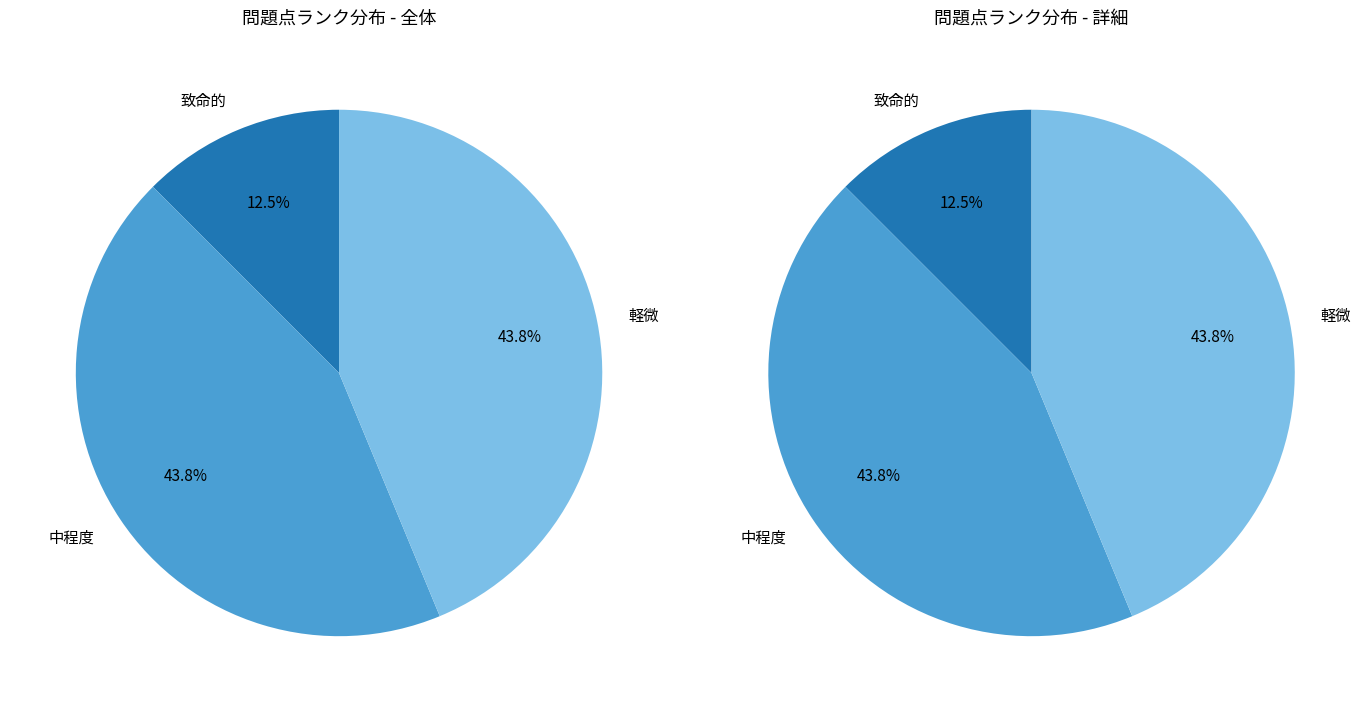

Does 中程度 represent more than half of the total?

No